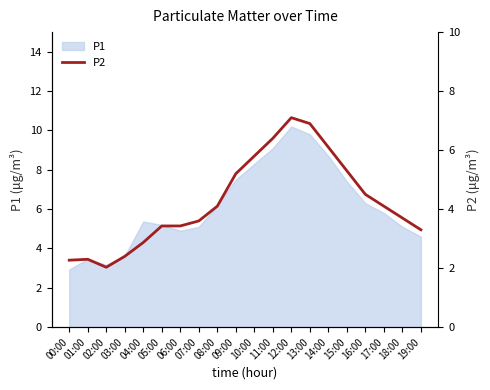

What is the approximate value at 15:00?

5.3